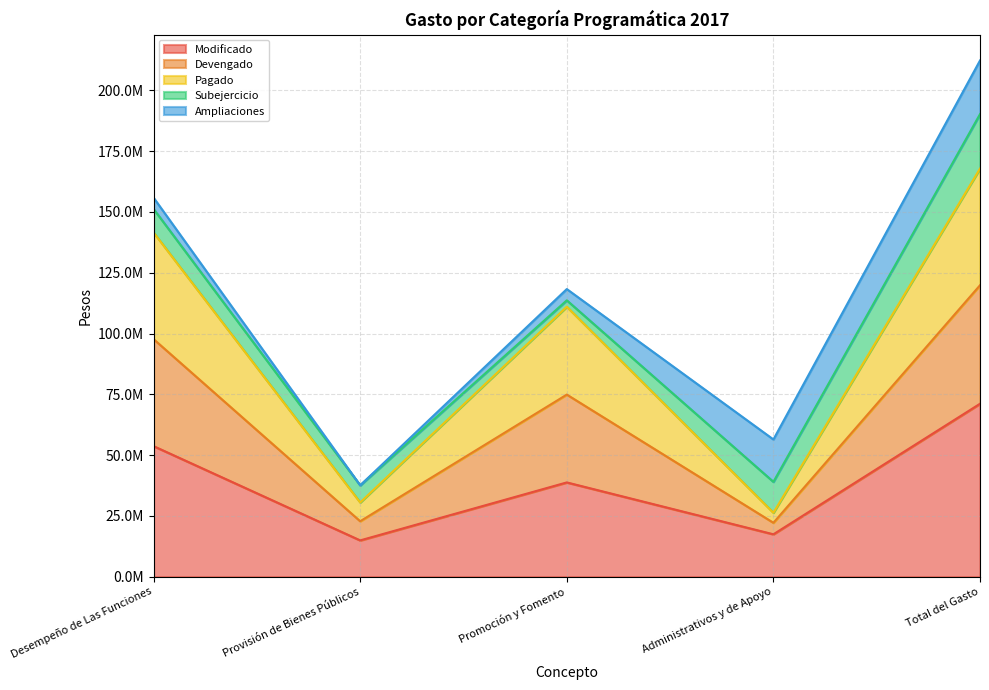

What position from the left is Promoción y Fomento?

3